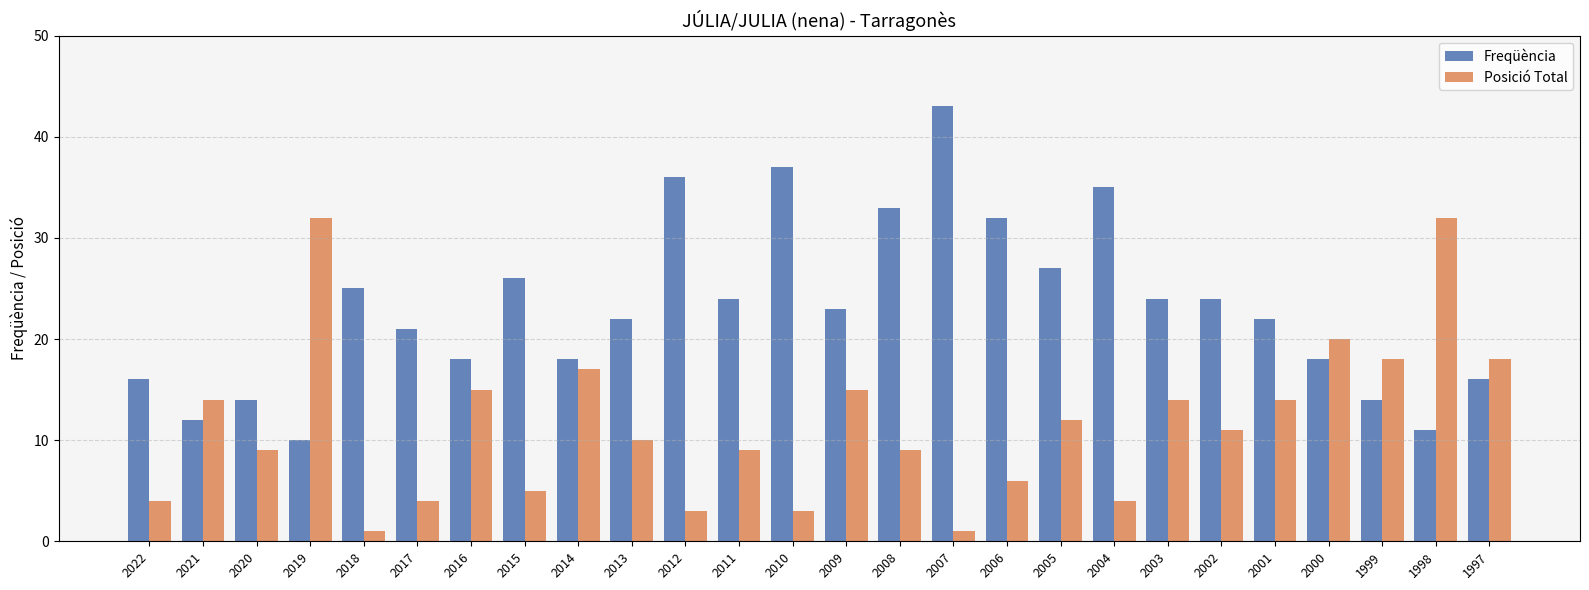

Is it true that Freqüència equals 18 at 1999?

False